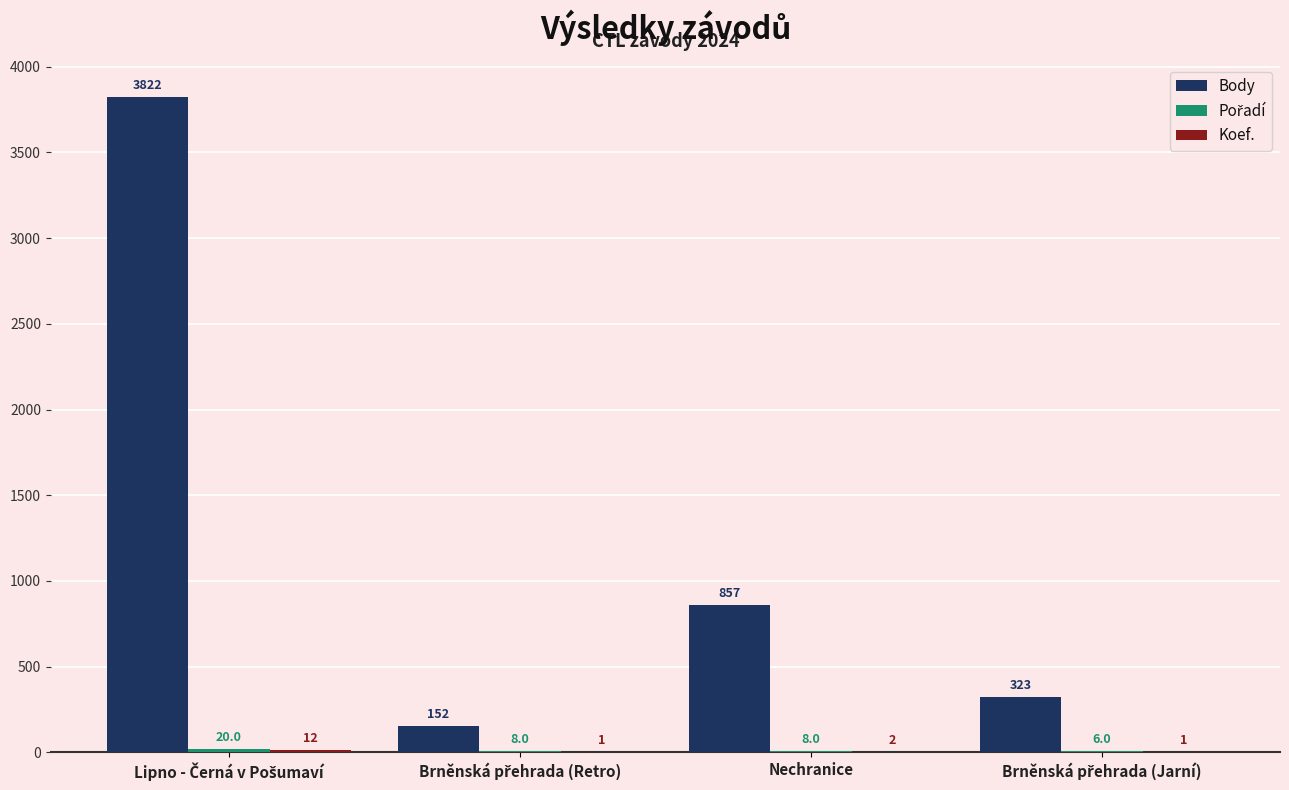

How many data points does each series have?

4